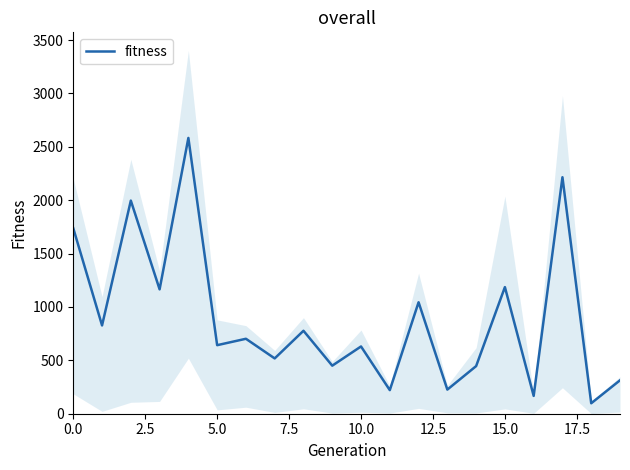

The value of fitness at 5.0 is 642. True or false?

True